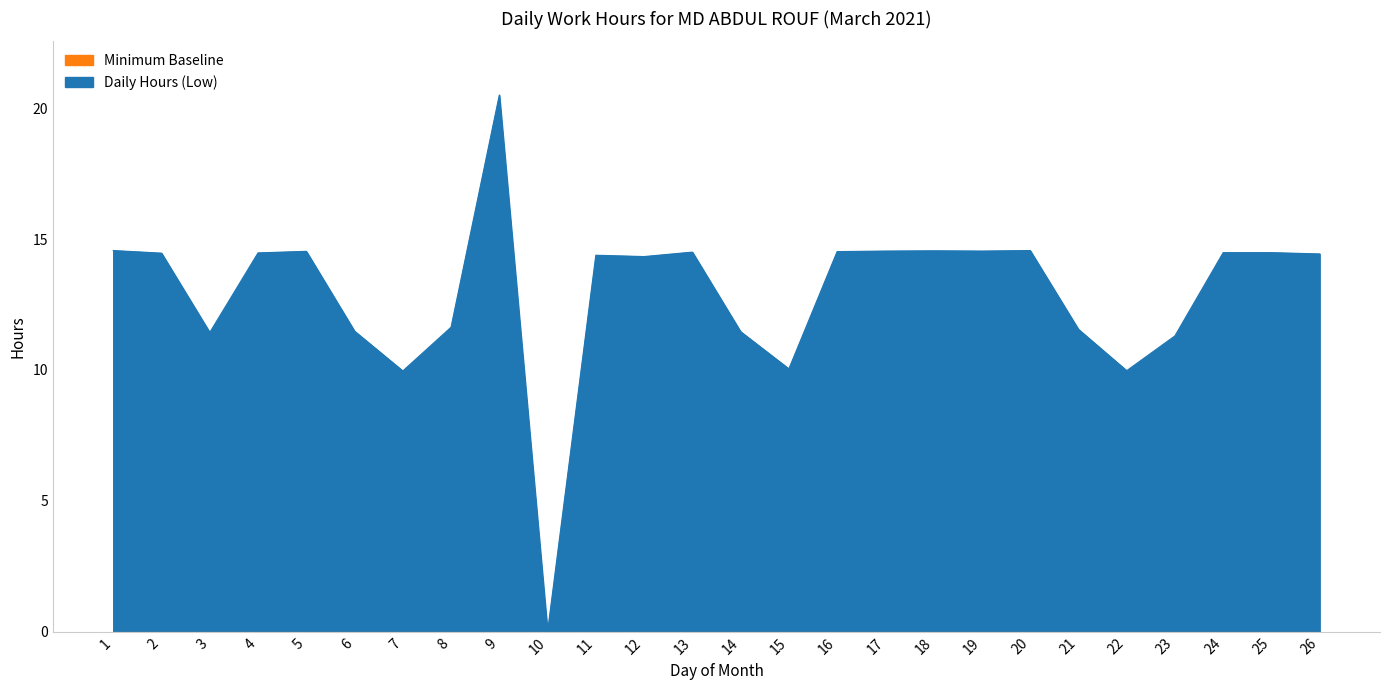

Approximately how many times larger is the value at 2 compared to 4?

1.0